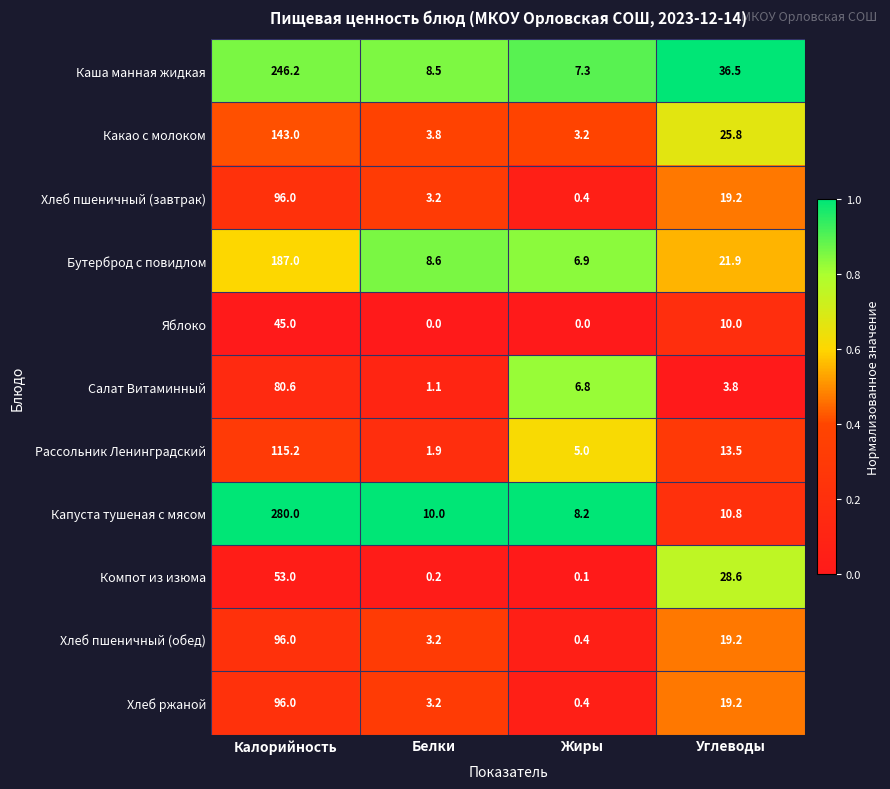

Rank the categories by Салат Витаминный value from lowest to highest.

Белки, Углеводы, Жиры, Калорийность